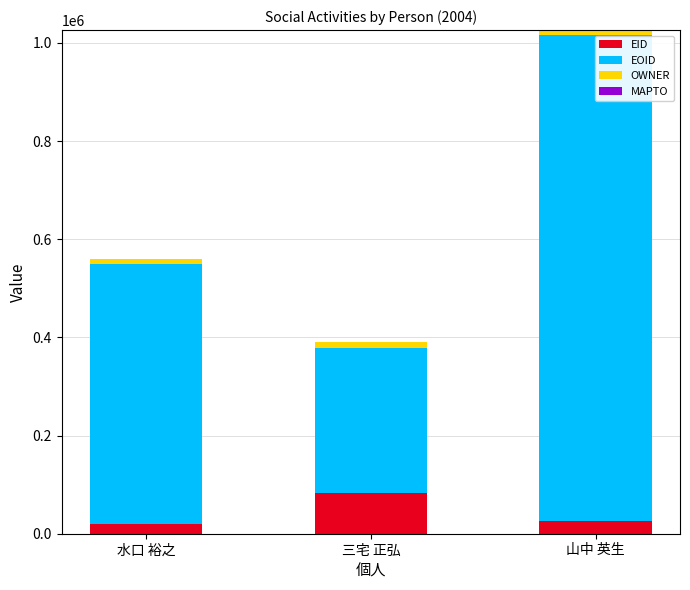

At which category is the sum across all series the highest?

山中 英生